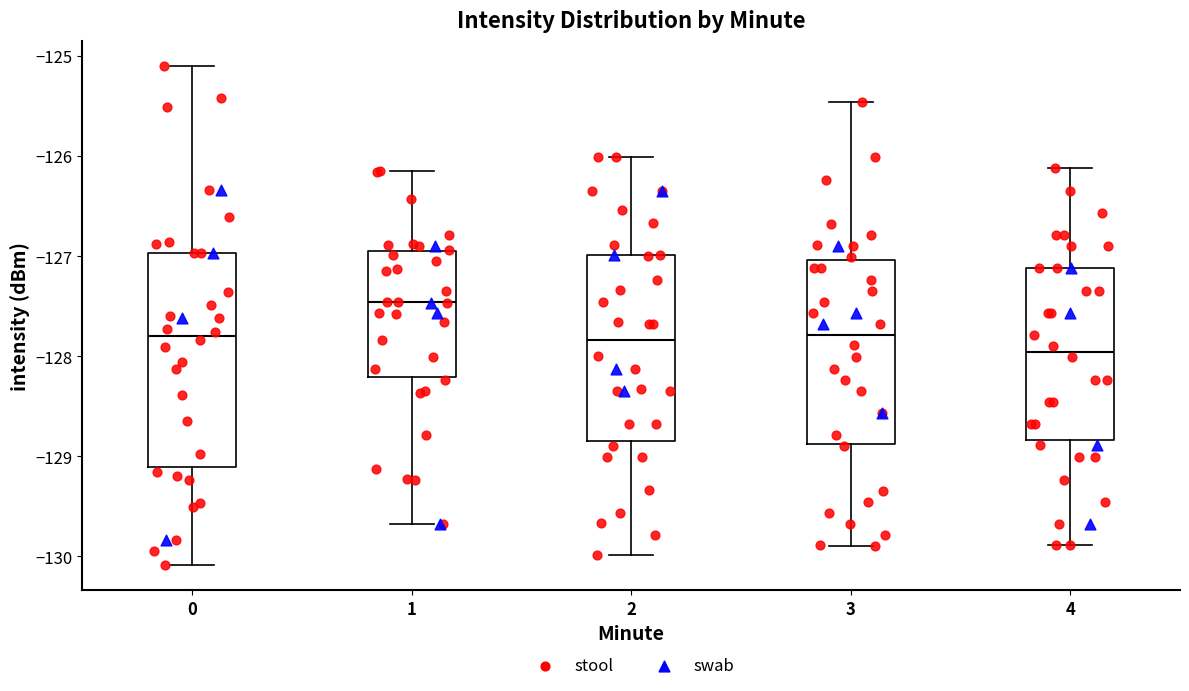

Reading left to right, transcribe this box plot: for each box, give where its median line is, the range the box spans, and where its two whiskers end, as read against the y-axis. The values are not printed on the chart, so give them approximately, as read against the axis.

0: median -127.8, box -129.1 to -127.0, whiskers -130.1 to -125.1
1: median -127.5, box -128.2 to -127.0, whiskers -129.7 to -126.2
2: median -127.8, box -128.8 to -127.0, whiskers -130.0 to -126.0
3: median -127.8, box -128.9 to -127.0, whiskers -129.9 to -125.5
4: median -128.0, box -128.8 to -127.1, whiskers -129.9 to -126.1